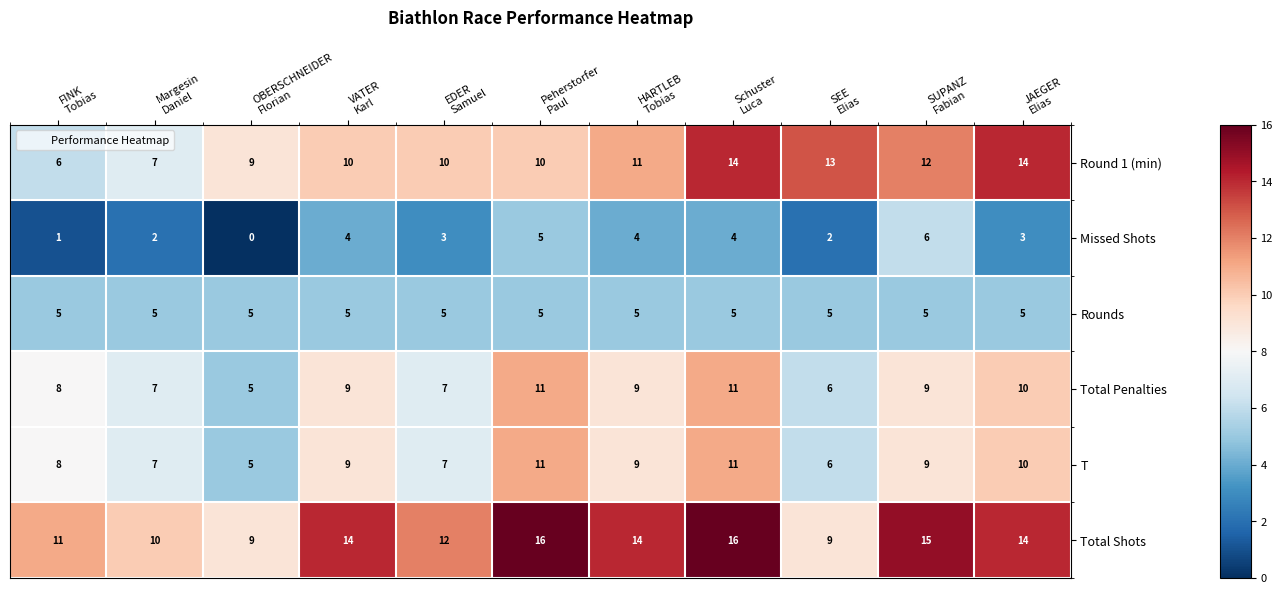

What is the sum of all Total Penalties values?

92